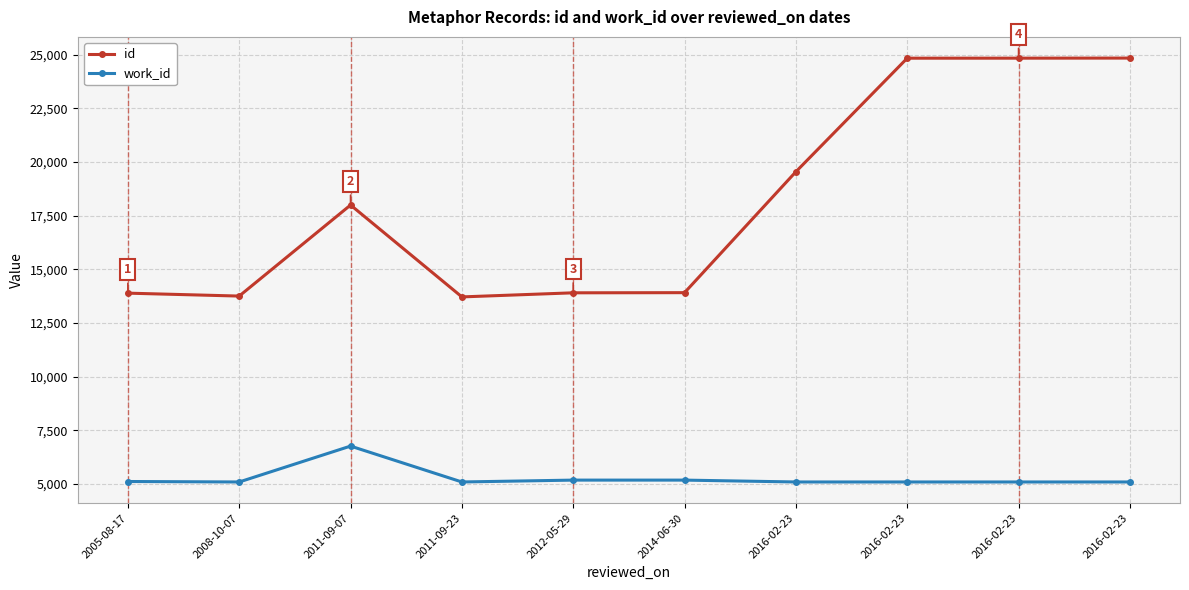

The value of work_id at 2014-06-30 is 5175. True or false?

True